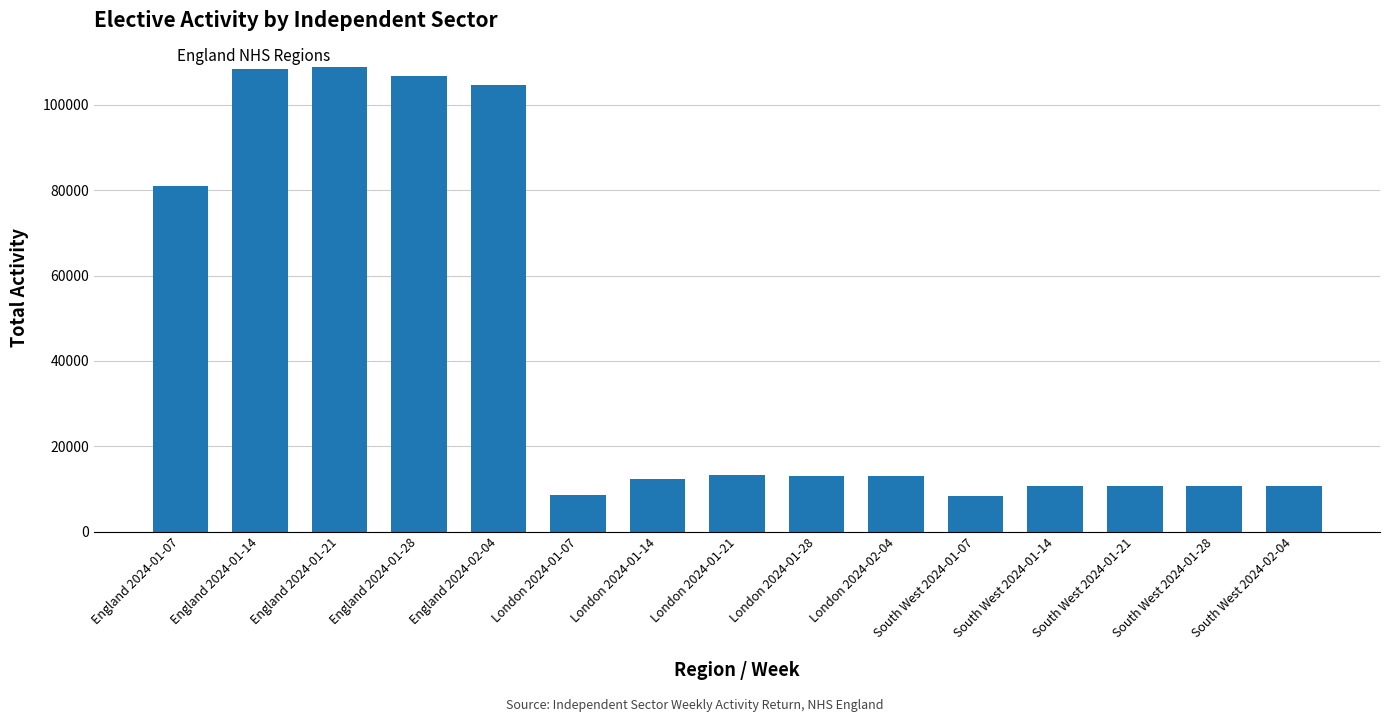

Is it true that the value at London 2024-01-28 is 5379?

False